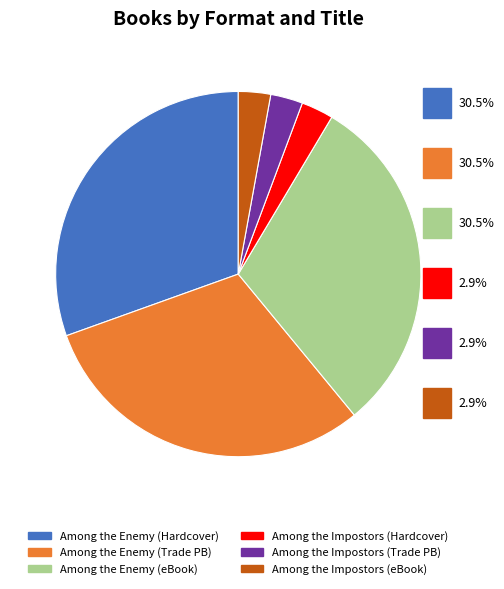

Approximately how many times larger is the value at Among the Enemy (Trade PB) compared to Among the Enemy (Hardcover)?

1.0